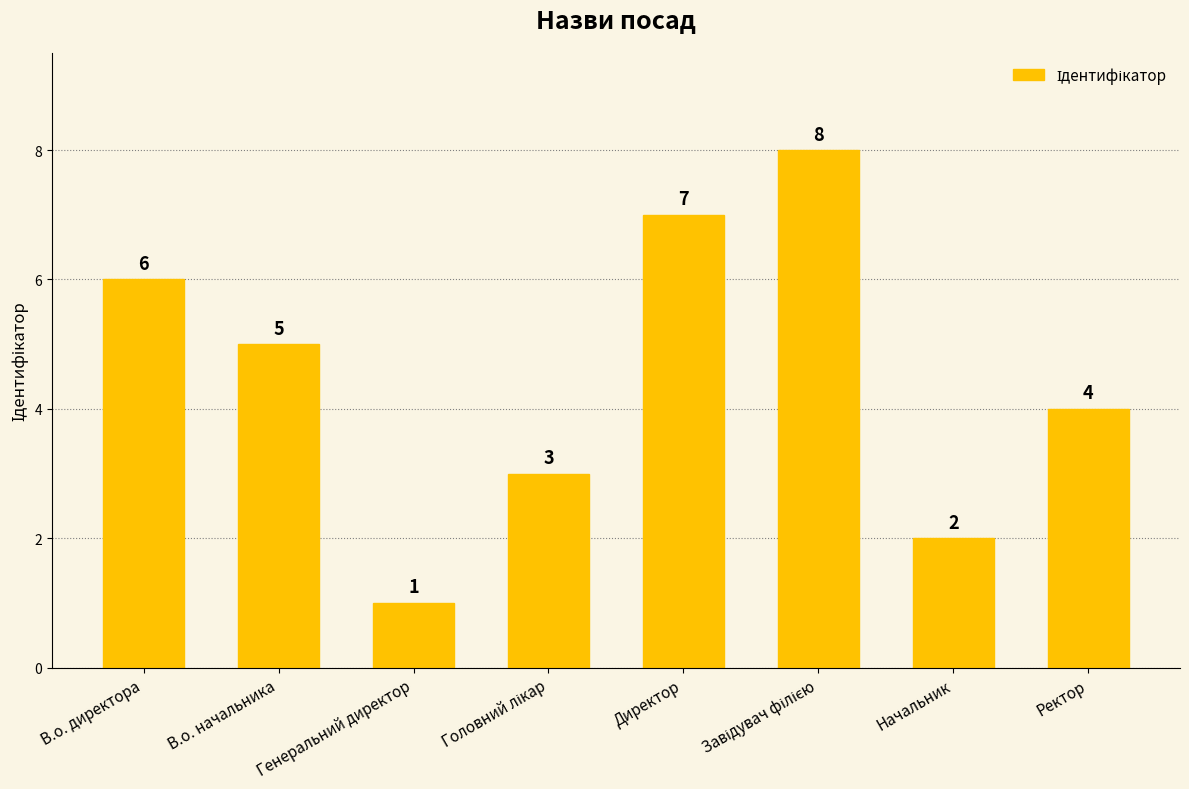

What is the change in value from В.о. директора to Директор?

+1